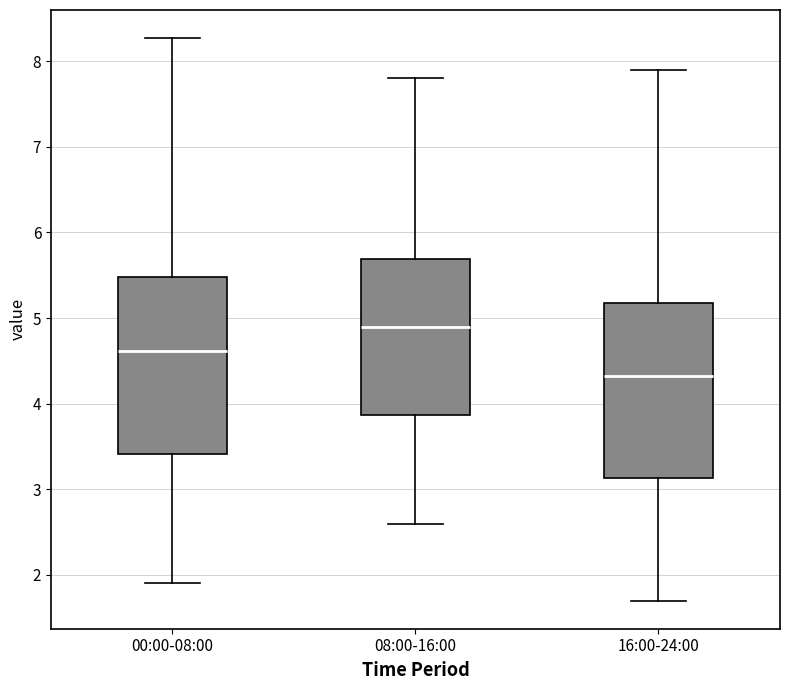

Which box's median line is the lowest?

16:00-24:00